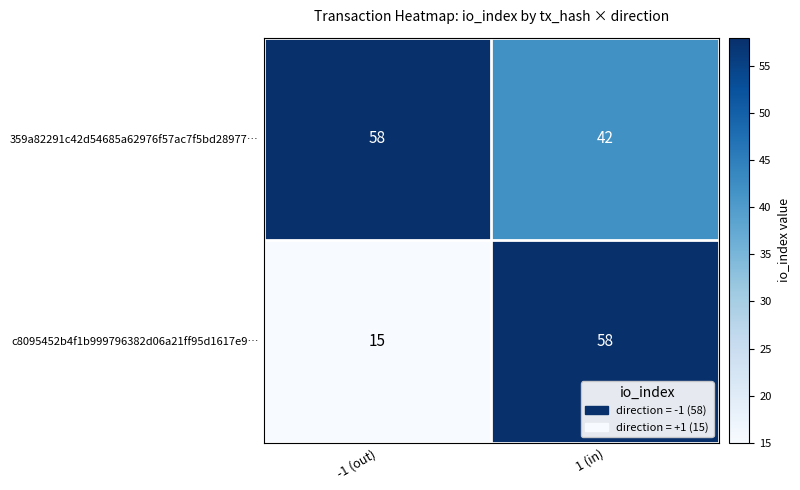

What is the difference between the c8095452b4f1b999796382d06a21ff95d1617e9… values at 1 (in) and -1 (out)?

43